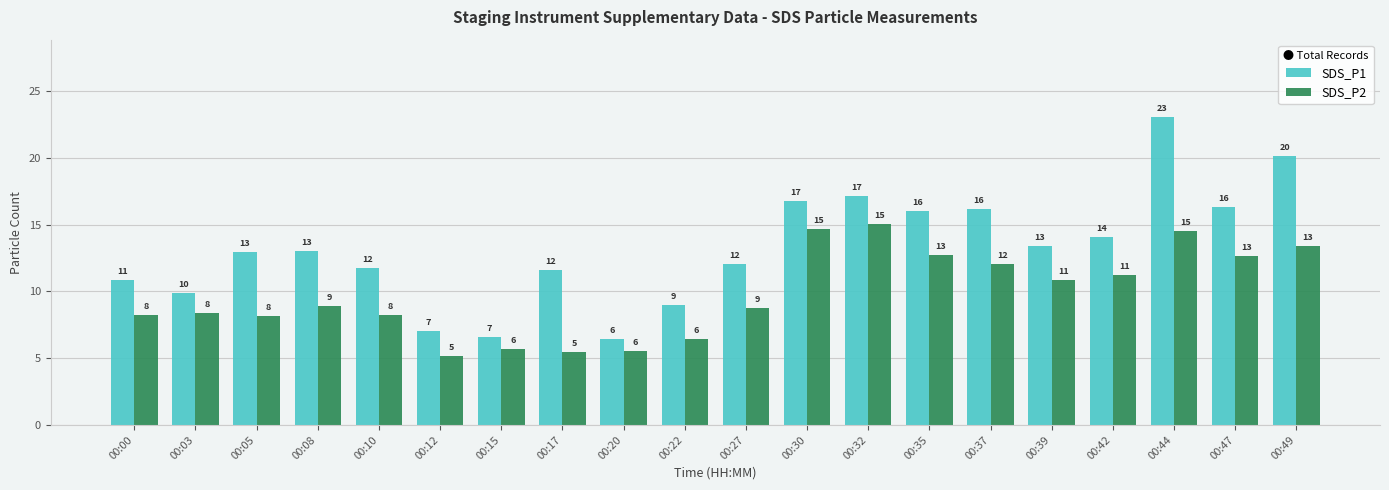

Rank the series by their average value, from highest to lowest.

SDS_P1, SDS_P2